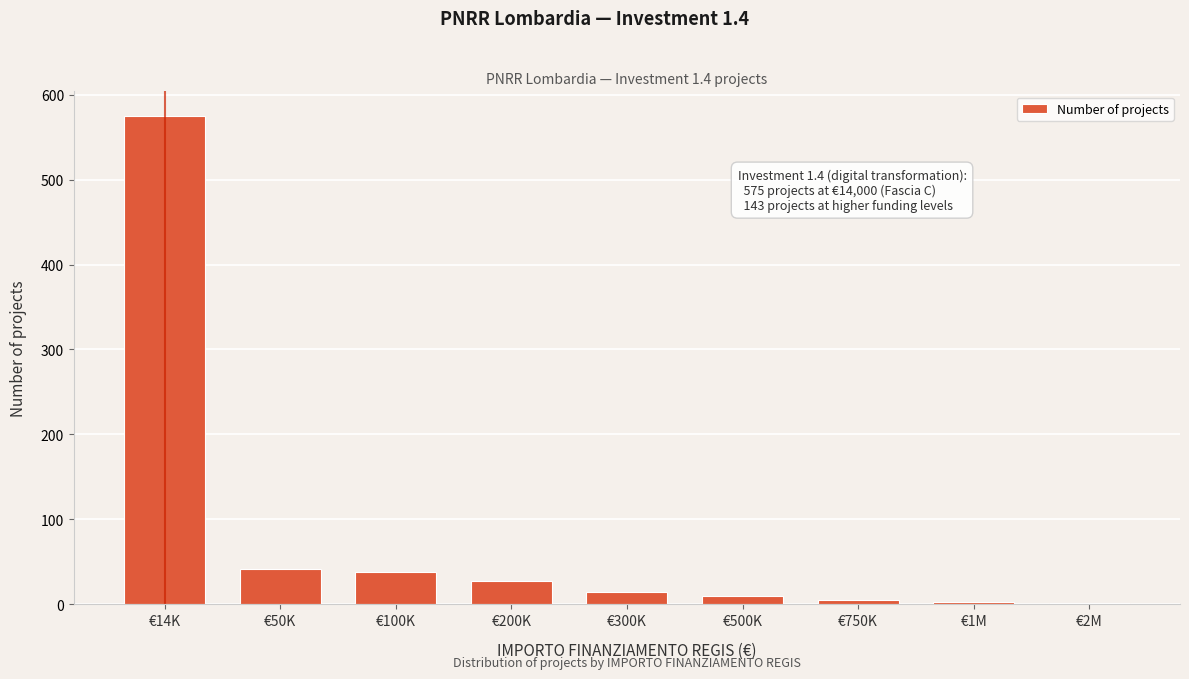

Where is the data nearest to the value 288?

€50K